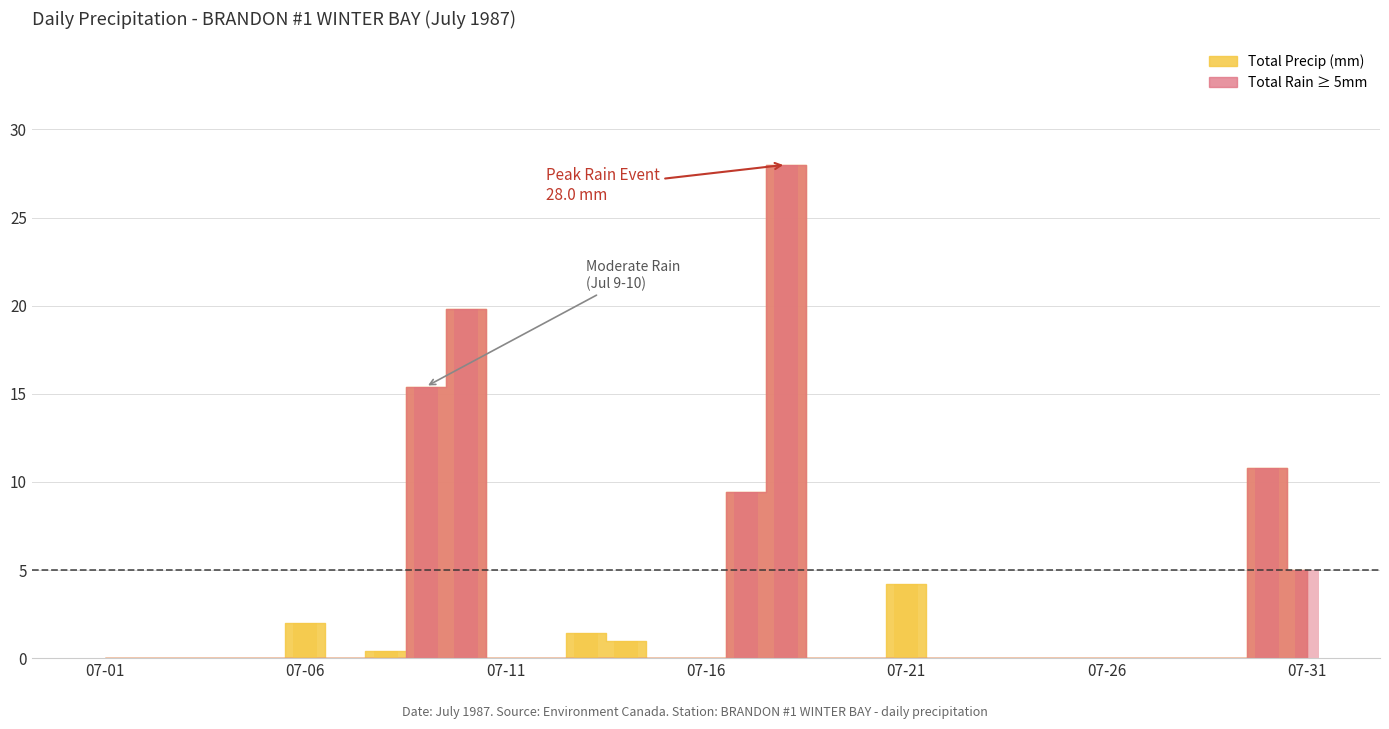

How many distinct data groups are displayed?

1